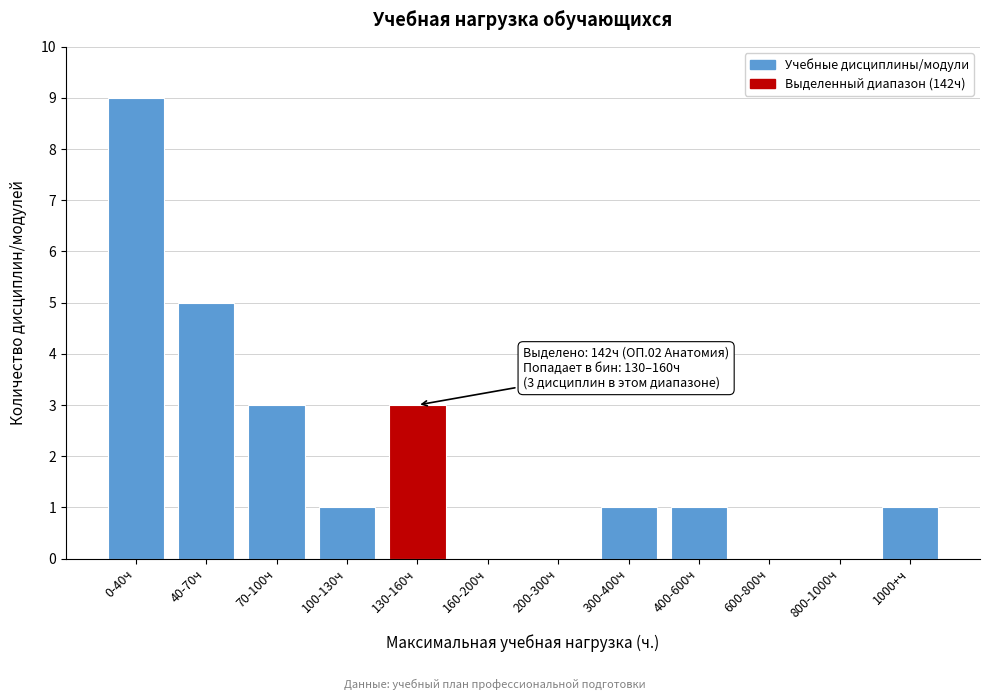

Reading left to right, extract all data points from this chart.

0-40ч=9	40-70ч=5	70-100ч=3	100-130ч=1	130-160ч=3	160-200ч=0	200-300ч=0	300-400ч=1	400-600ч=1	600-800ч=0	800-1000ч=0	1000+ч=1